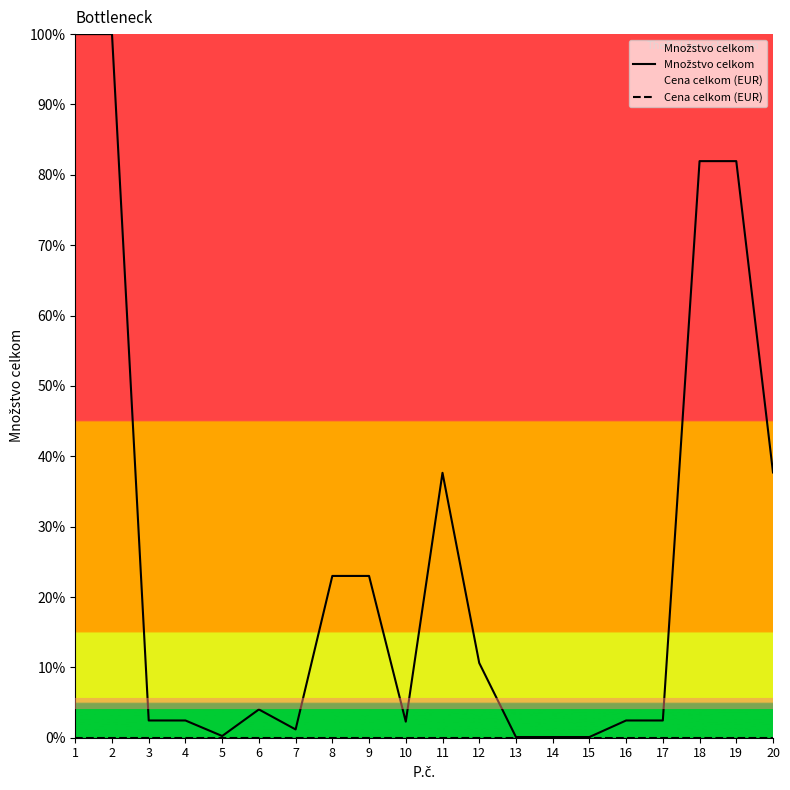

True or false: Cena celkom (EUR) and Množstvo celkom intersect in this chart.

False